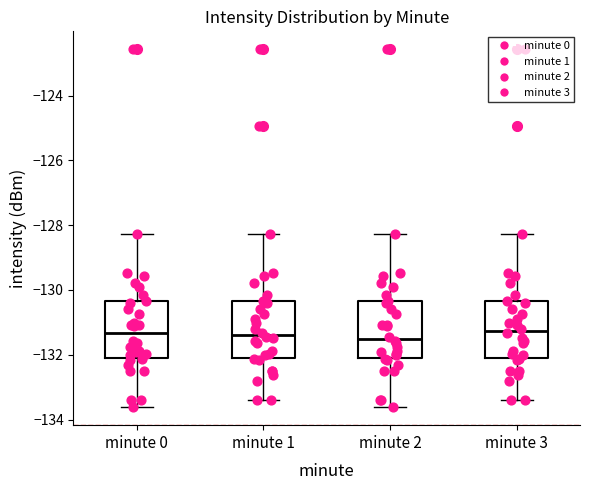

Where is the lower edge of the box for minute 0 on the y-axis? The values are not printed on the chart, so give them approximately, as read against the axis.

-132.2